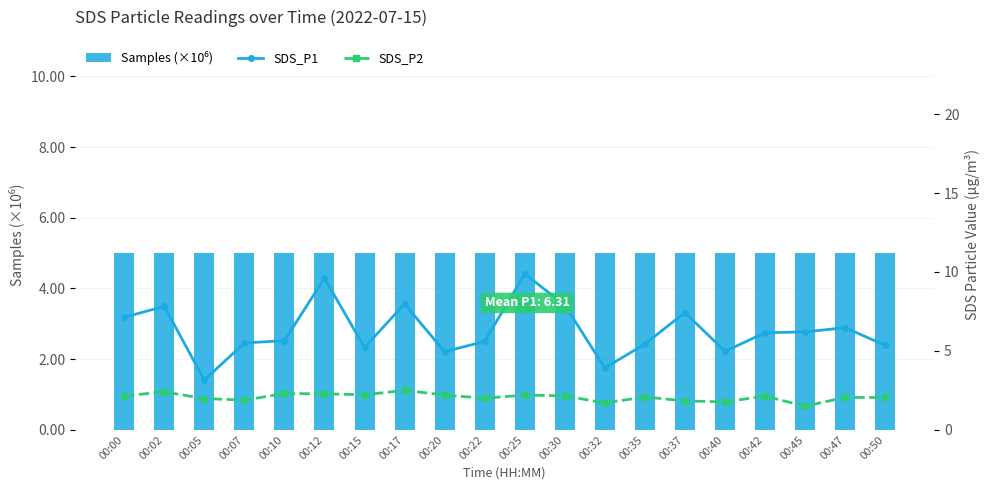

What is the minimum value for Samples (×10⁶)?

5.0